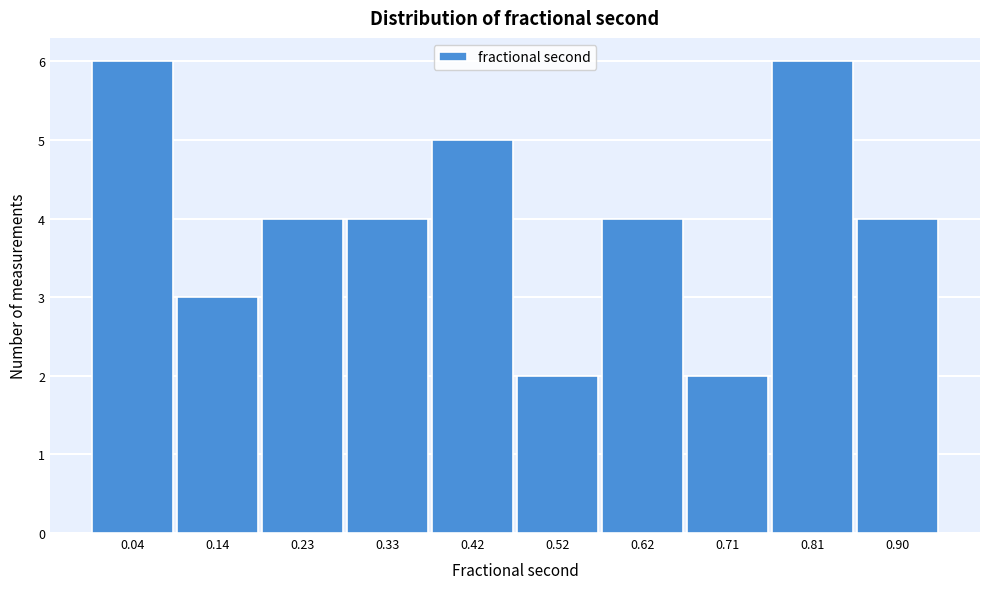

Reading left to right, transcribe all the data shown in this chart.

6	3	4	4	5	2	4	2	6	4